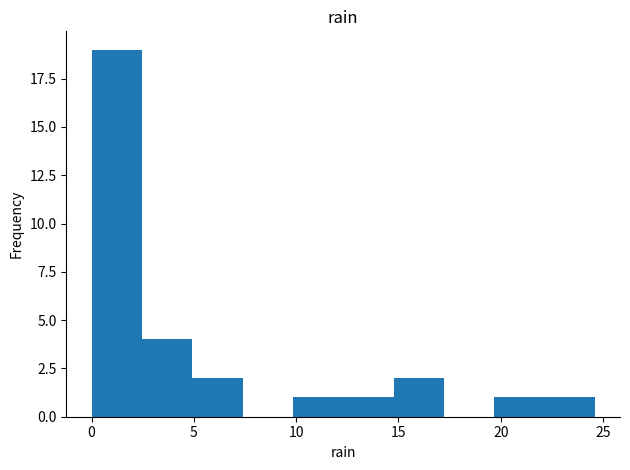

Reading left to right, list every bar in this chart as the range it spans on the x-axis followed by its height. Neither the bar edges nor the heights are printed on the chart, so give them approximately, as read against the axes.

0.0 to 2.5: 19
2.5 to 5.0: 4
5.0 to 7.5: 2
7.5 to 10.0: 0
10.0 to 12.5: 1
12.5 to 15.0: 1
15.0 to 17.0: 2
17.0 to 19.5: 0
19.5 to 22.0: 1
22.0 to 24.5: 1